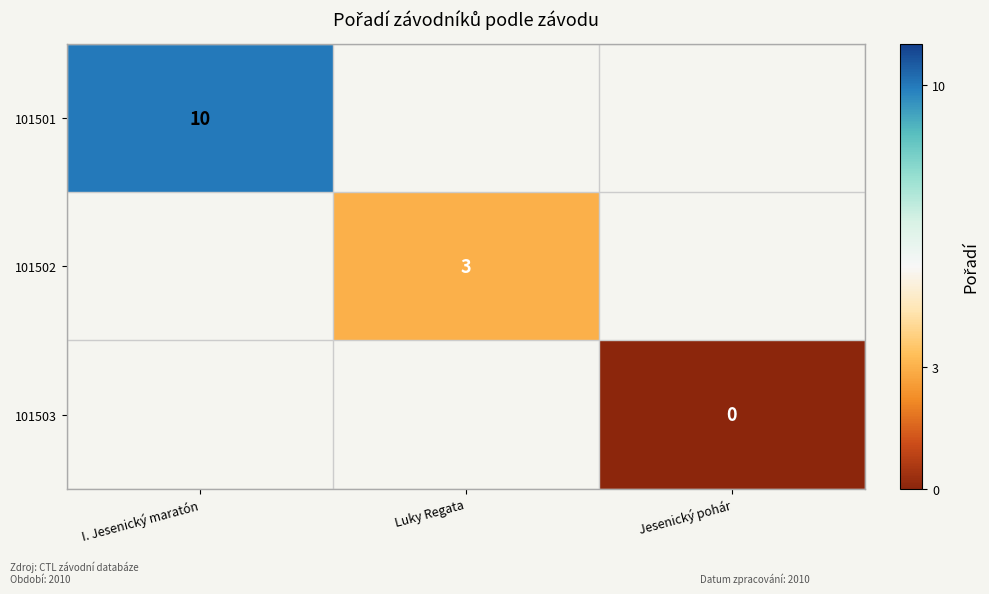

The 101501 series shows 17 at I. Jesenický maratón. True or false?

False